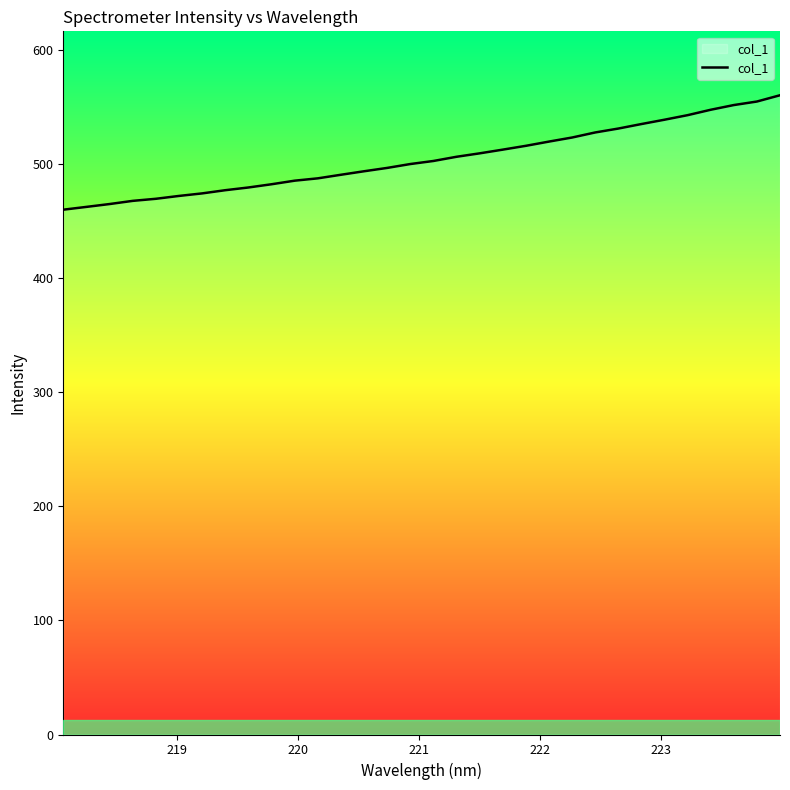

What is the smallest value displayed?

459.7